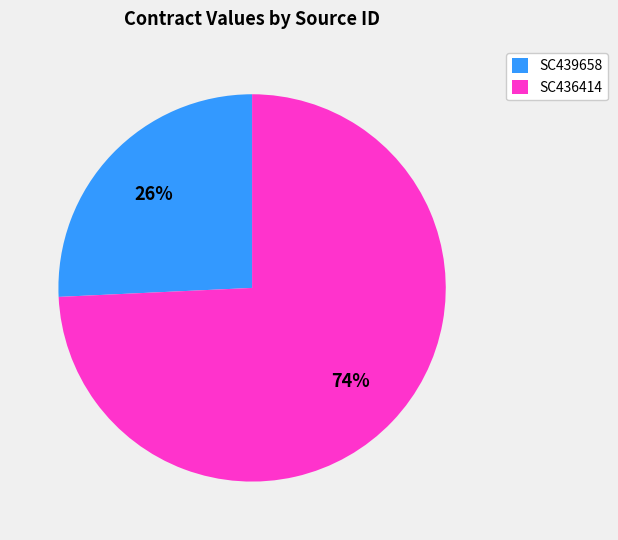

To the nearest percent, what percentage of the pie is SC436414?

74%